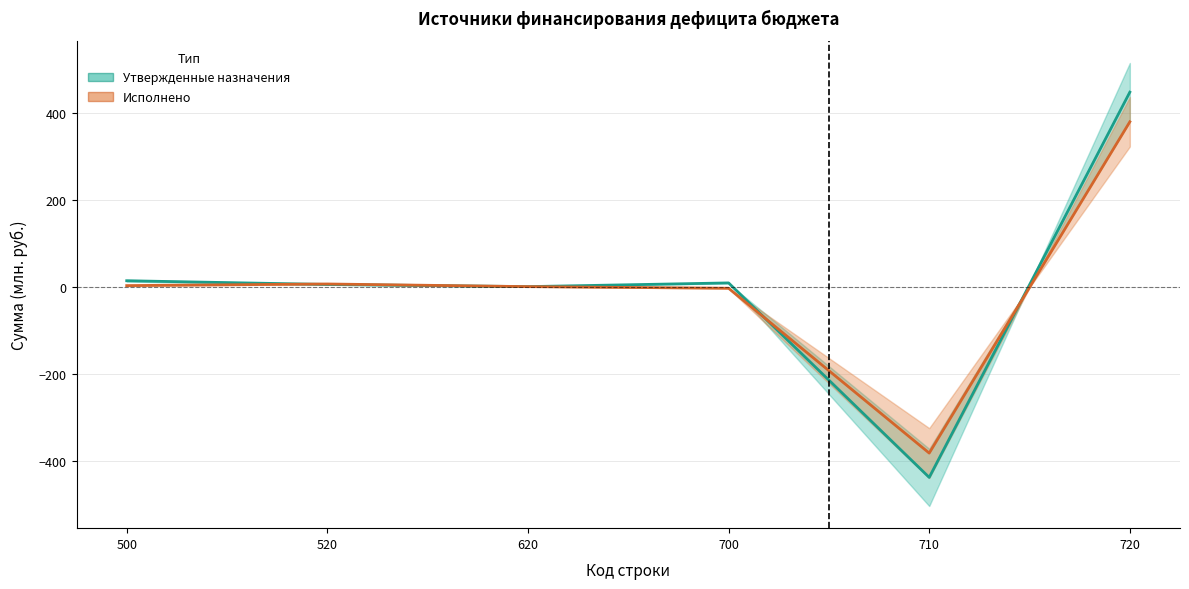

At 700, list the series in order from largest to smallest.

Утвержденные назначения, Исполнено